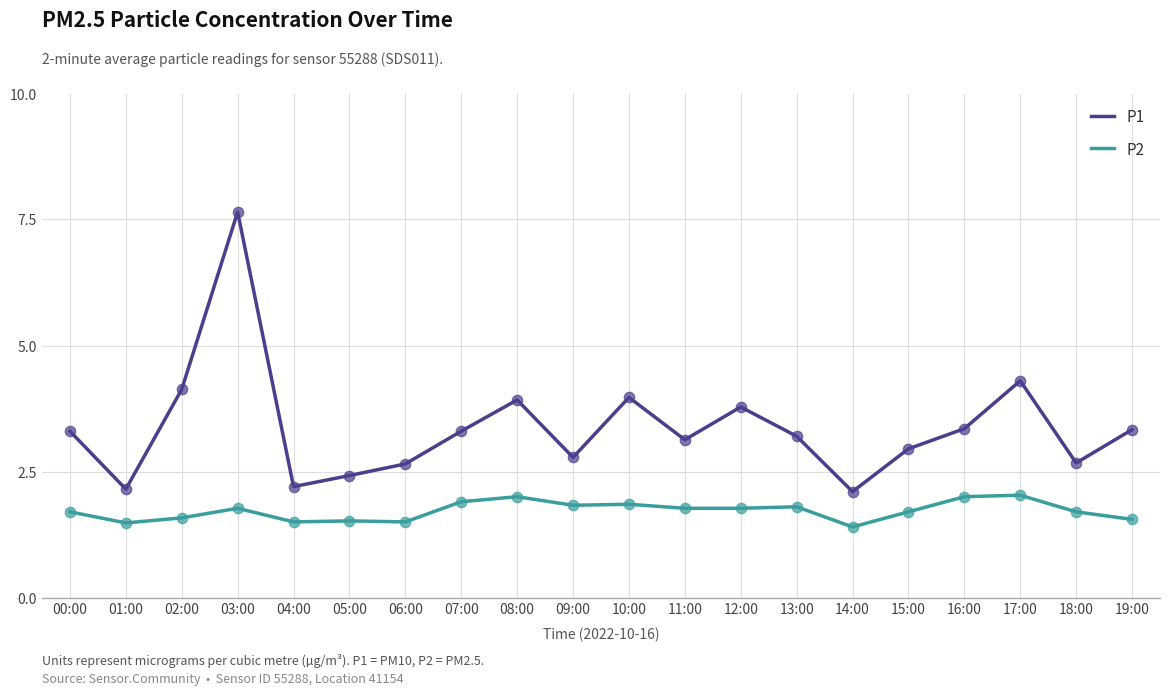

Is the value of P1 at 15:00 greater than the value of P2 at 07:00?

Yes